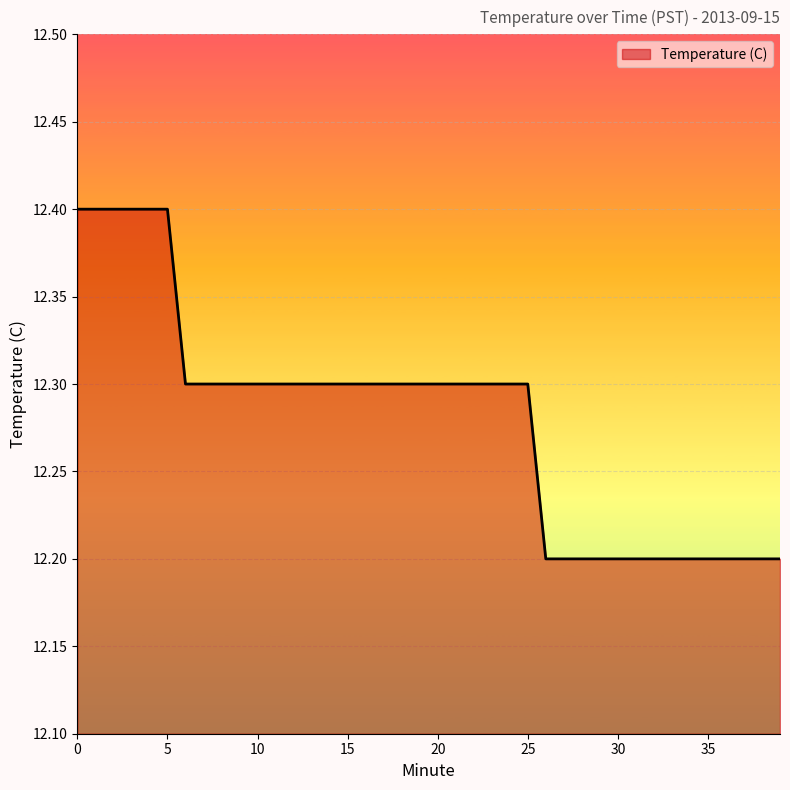

What is the maximum value shown in the chart?

12.4